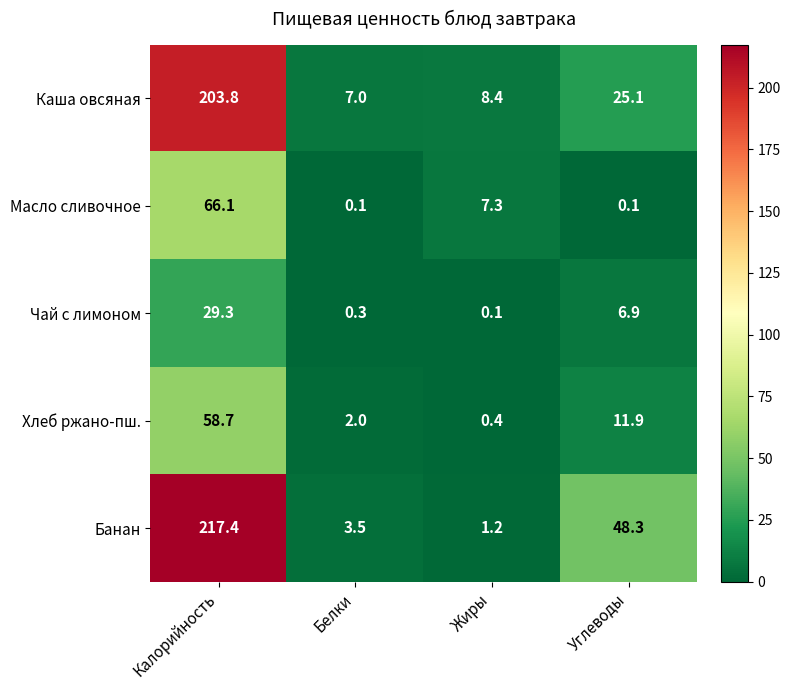

At which category is the sum across all series the highest?

Калорийность